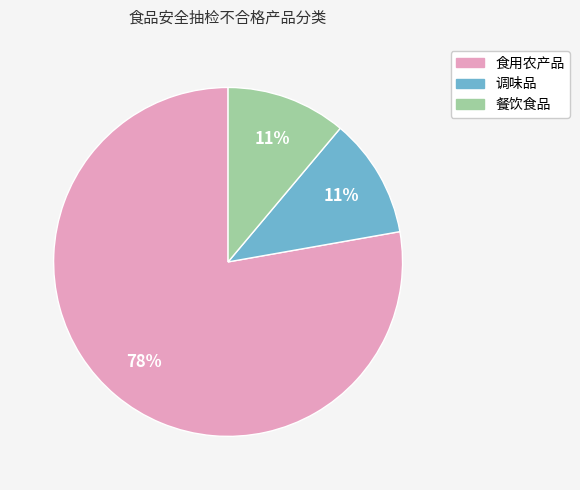

To the nearest percent, what is the difference between the largest and smallest slice percentages?

67%